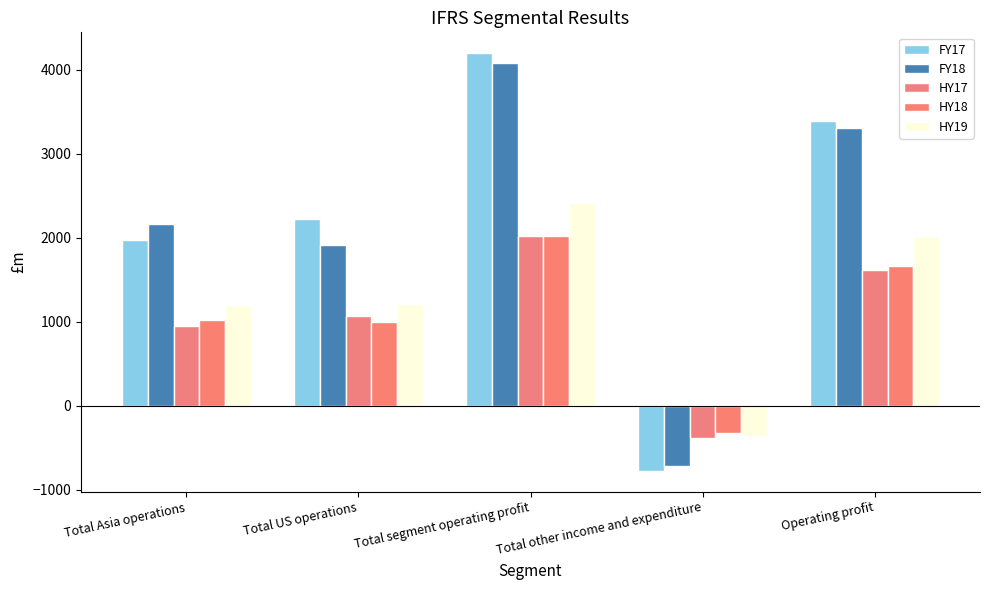

What is the highest value of the FY18 series?

4083